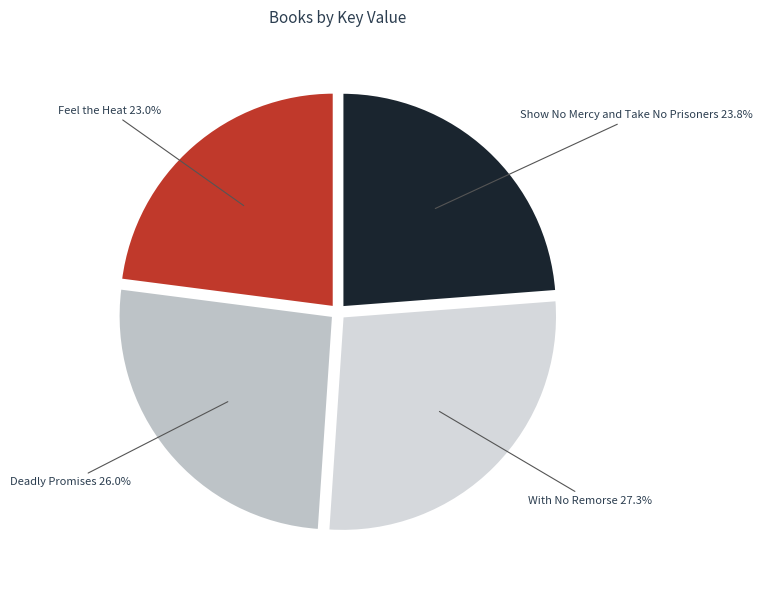

How many slices are in this pie chart?

4